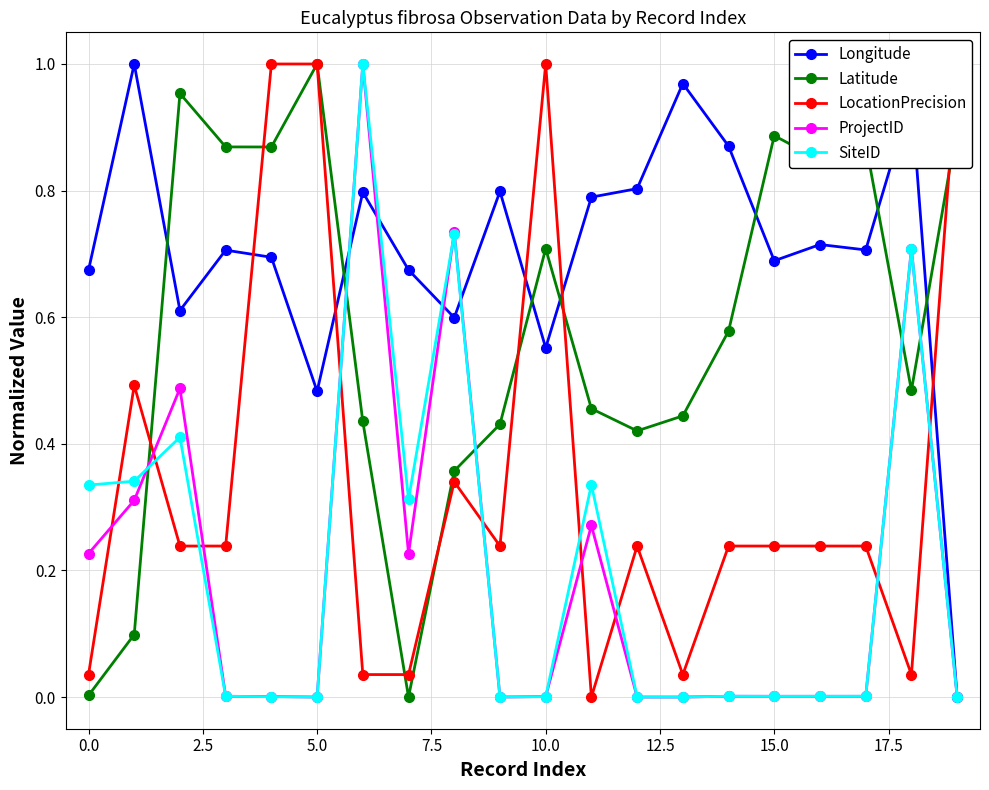

What position from the left is 18?

19